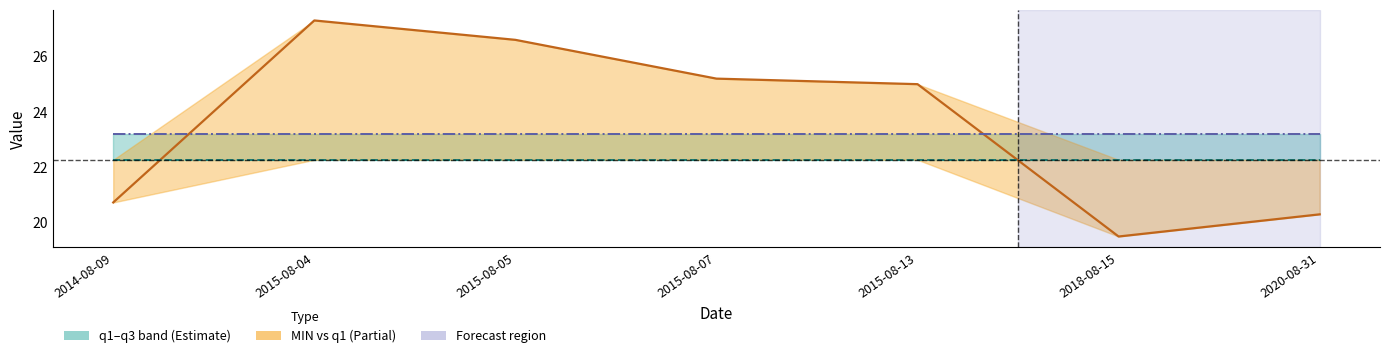

What is the spread (max minus min) of values at 2020-08-31?

2.9